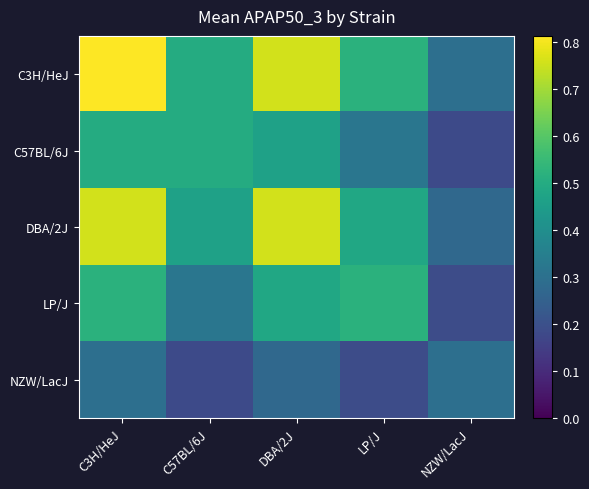

What is the minimum value shown in the chart?

0.2